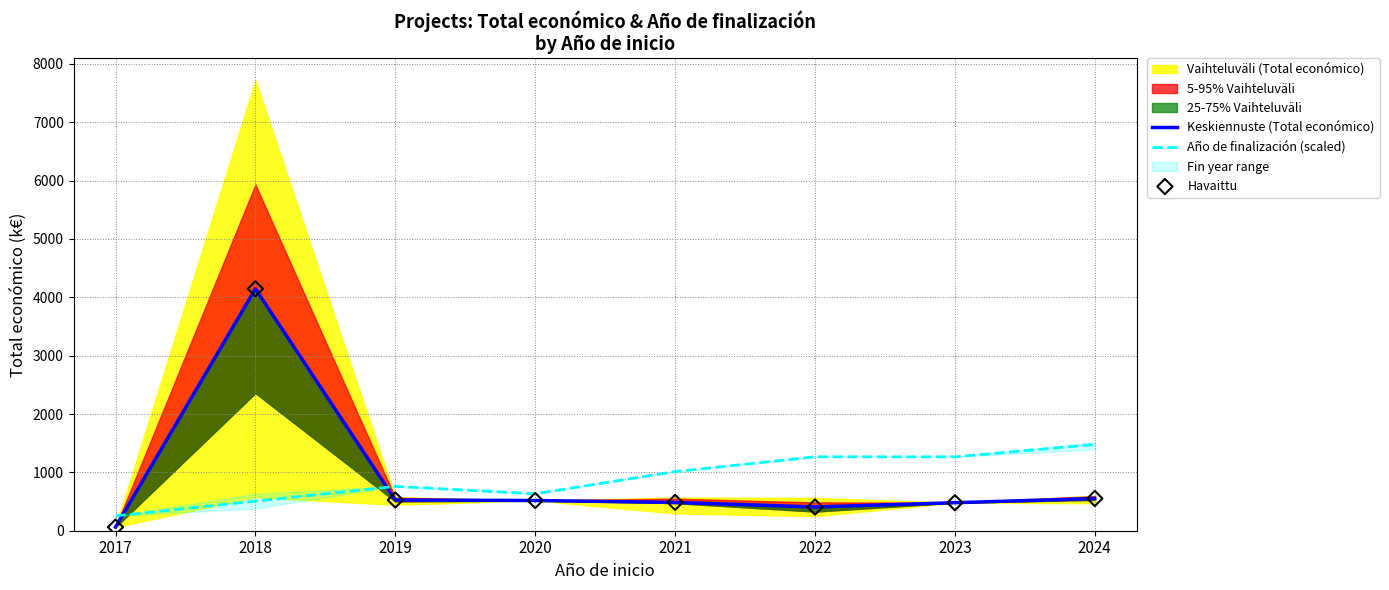

Which series reaches the minimum Y coordinate?

Keskiennuste (Total económico)